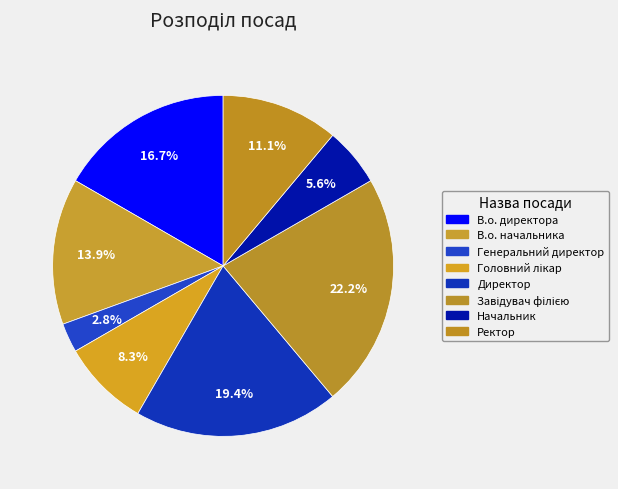

To the nearest percent, what portion does Ректор represent?

11%